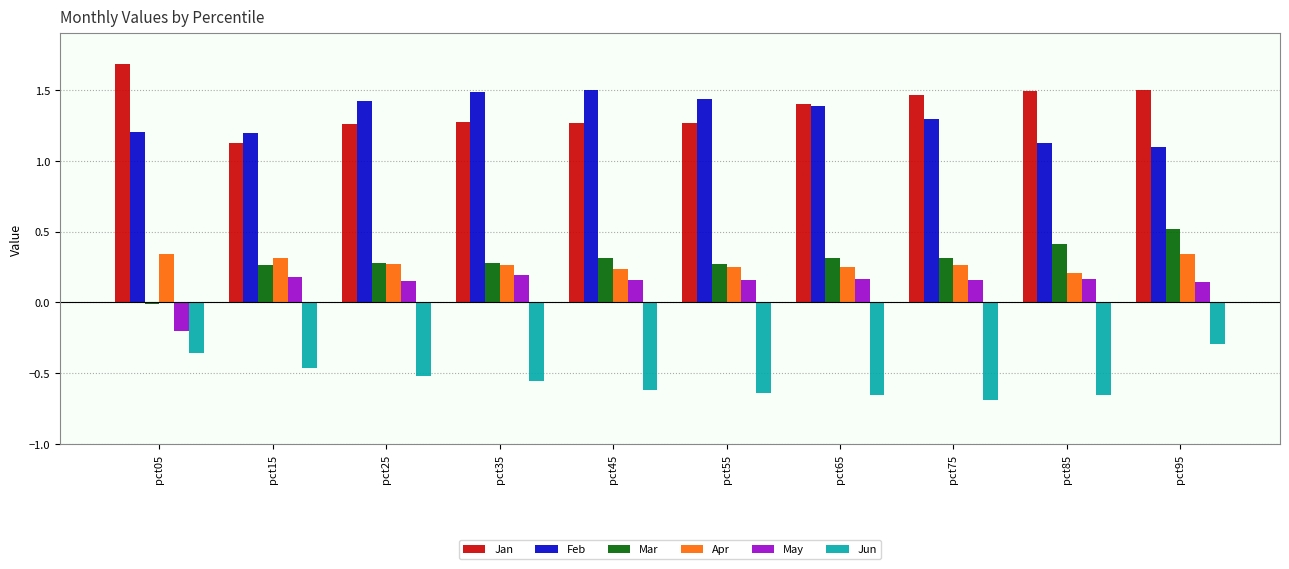

Does the chart contain any negative values?

Yes